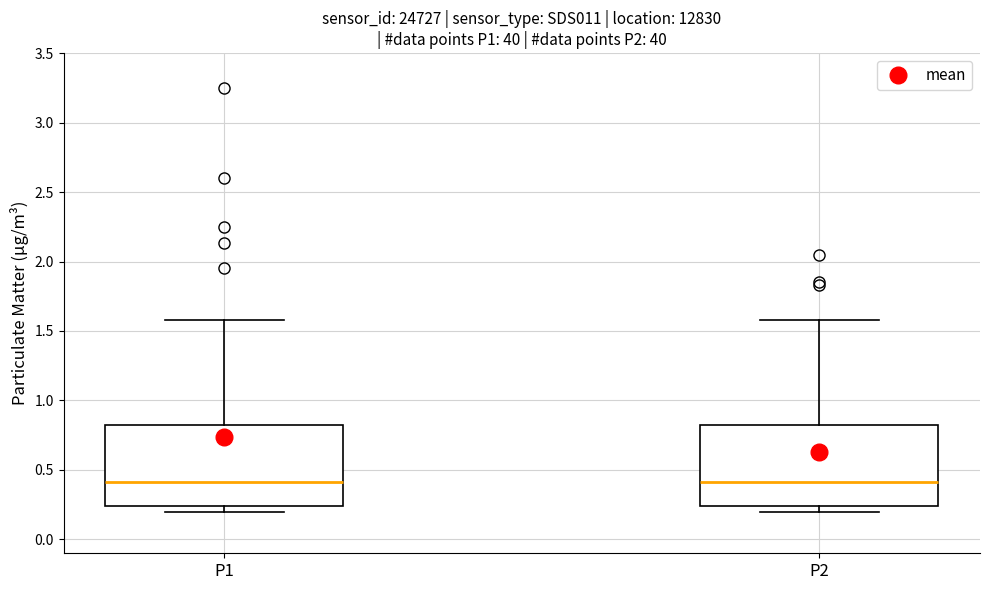

Reading left to right, transcribe this box plot: for each box, give where its median line is, the range the box spans, and where its two whiskers end, as read against the y-axis. The values are not printed on the chart, so give them approximately, as read against the axis.

P1: median 0.40, box 0.25 to 0.85, whiskers 0.20 to 1.60
P2: median 0.40, box 0.25 to 0.85, whiskers 0.20 to 1.60